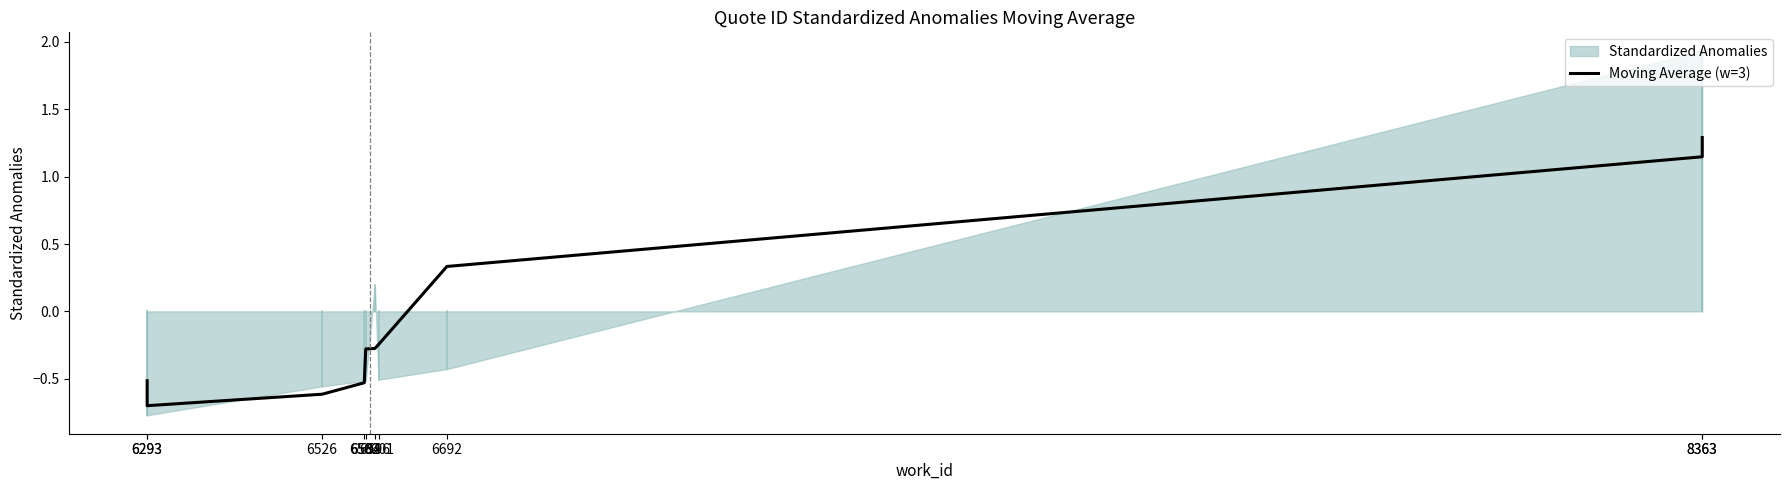

Where is the data nearest to the value 0?

6601